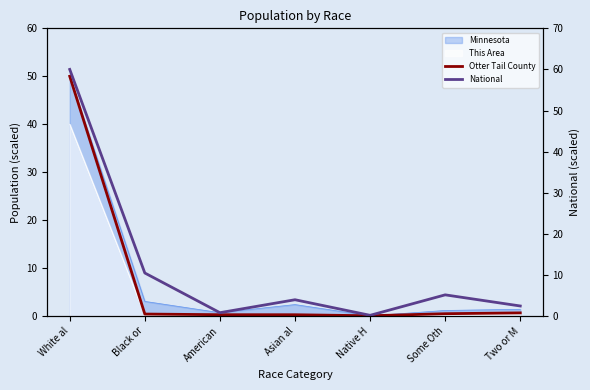

Reading right to left, transcribe all the data shown in this chart.

Otter Tail County: 0.6	0.5	0.0	0.2	0.3	0.4	50.0
National: 2.4	5.1	0.1	3.9	0.8	10.4	60.0